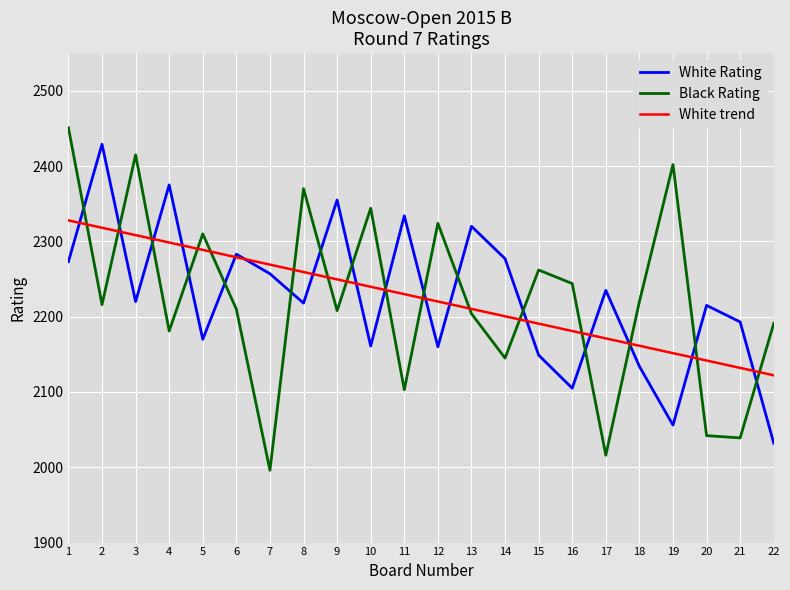

True or false: Black Rating has a value of 2042.0 at 20.

True